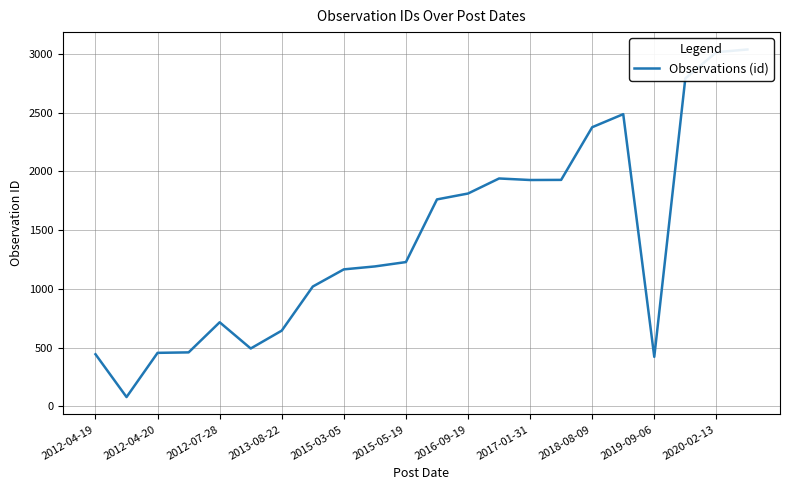

At which label does the data first exceed 1228?

11